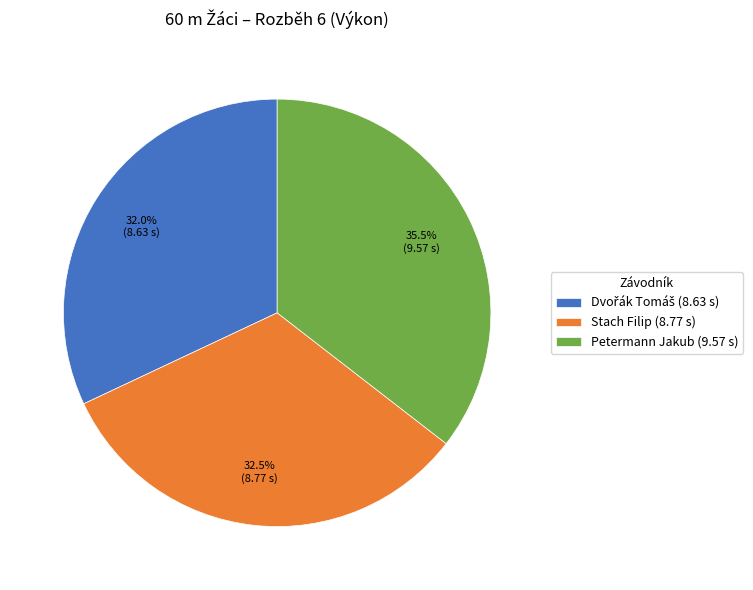

Between Petermann Jakub (9.57 s) and Stach Filip (8.77 s), which is larger?

Petermann Jakub (9.57 s)